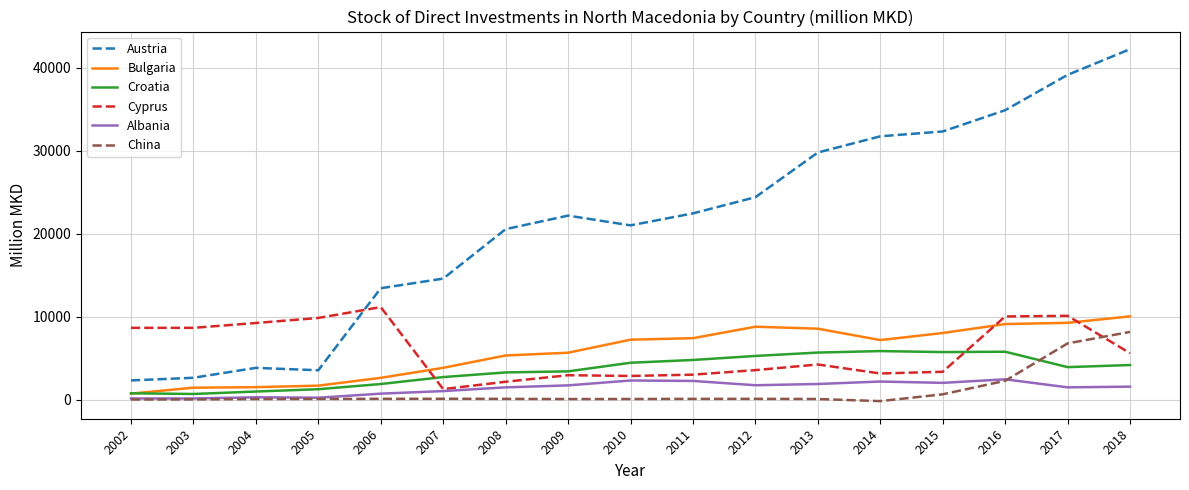

True or false: Bulgaria and Austria intersect in this chart.

False